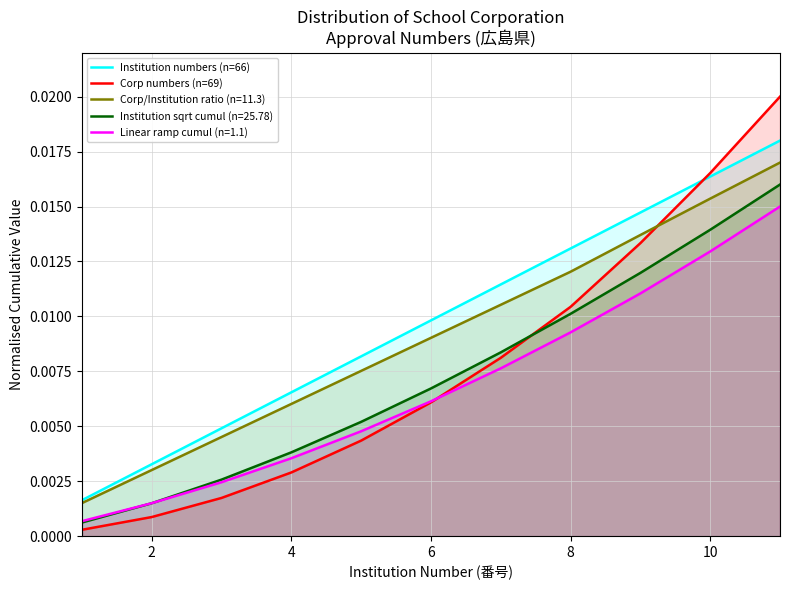

What are all the series names shown in the legend?

Institution numbers (n=66), Corp numbers (n=69), Corp/Institution ratio (n=11.3), Institution sqrt cumul (n=25.78), Linear ramp cumul (n=1.1)